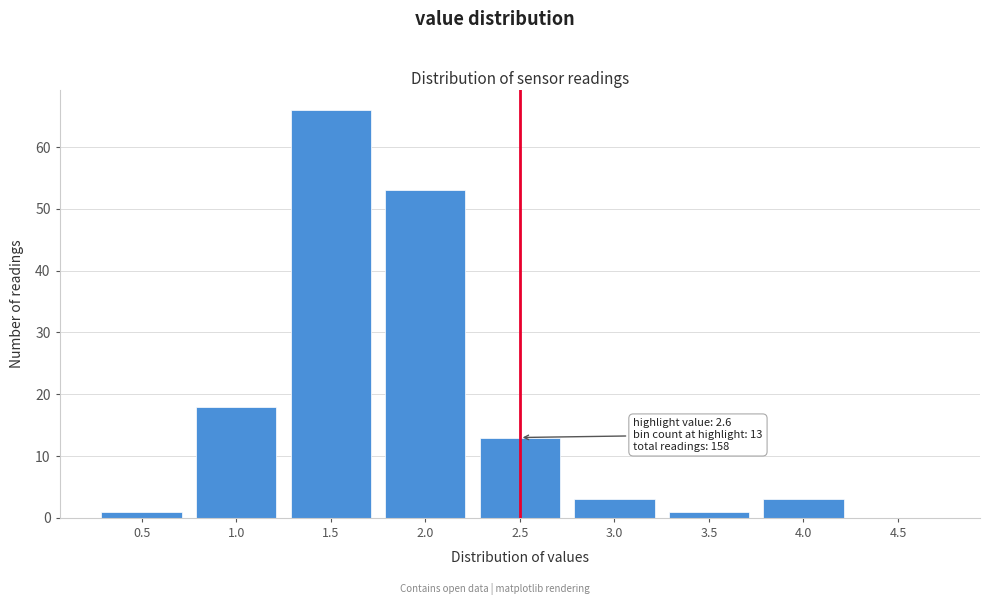

Reading left to right, what are all the values shown in this chart?

0.5=1	1.0=18	1.5=66	2.0=53	2.5=13	3.0=3	3.5=1	4.0=3	4.5=0